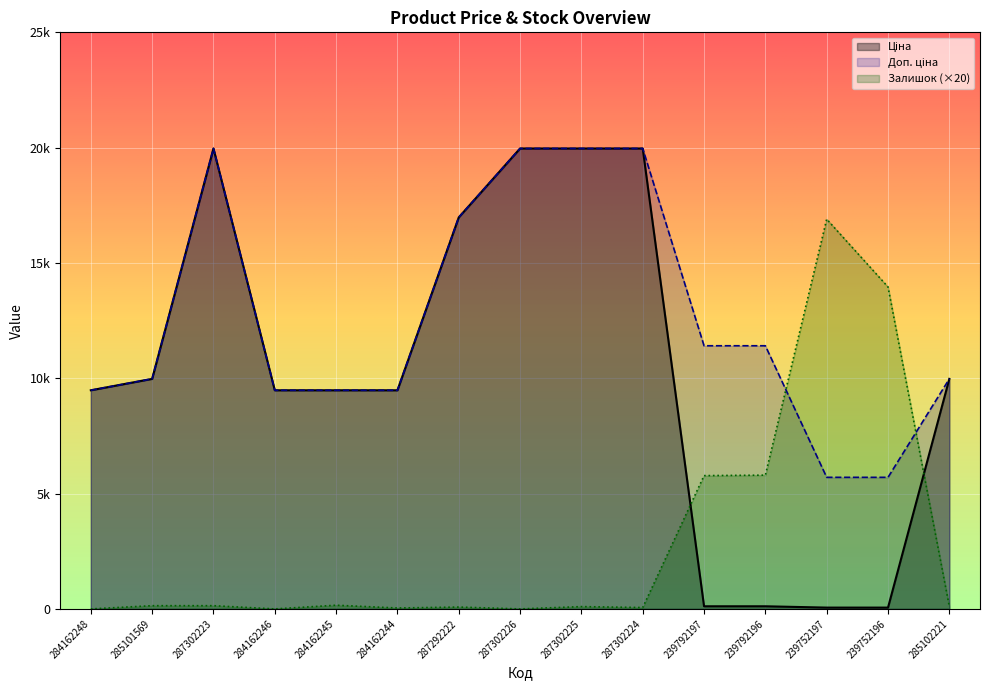

True or false: Залишок and Доп. ціна intersect in this chart.

True